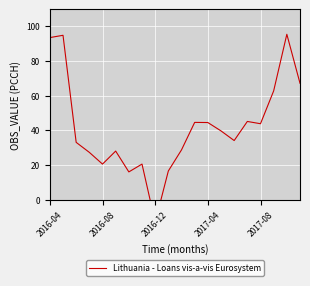

How many values are below 39?

10